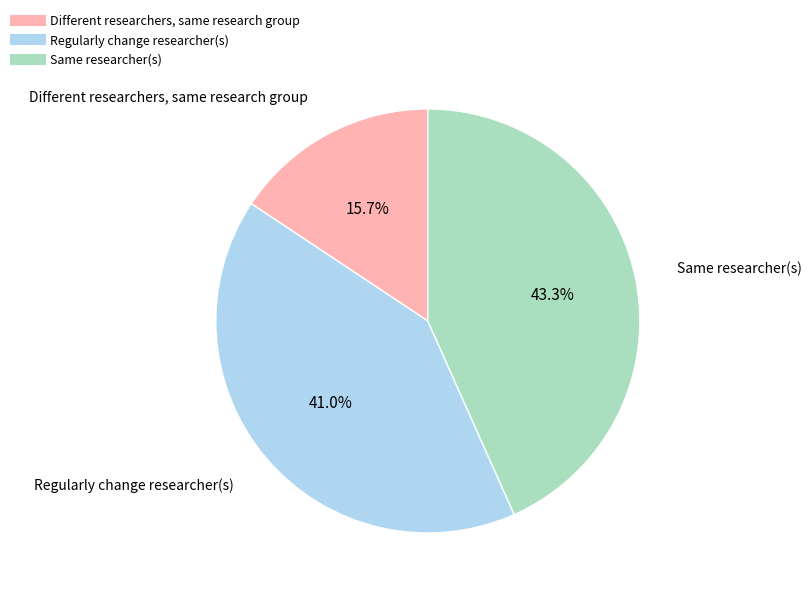

Does any single category account for the majority?

No